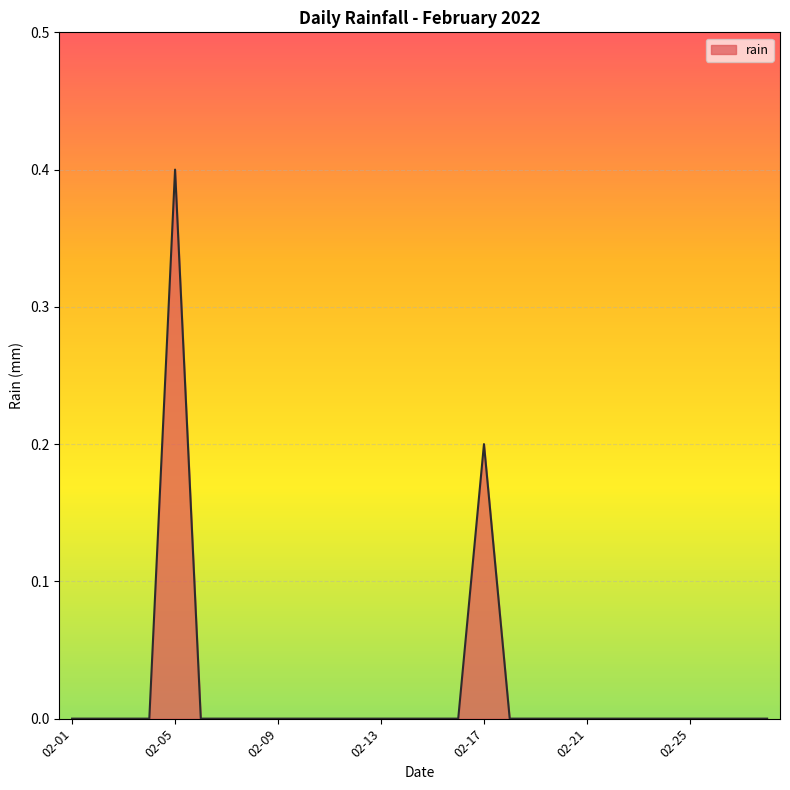

What is the greatest value displayed?

0.4